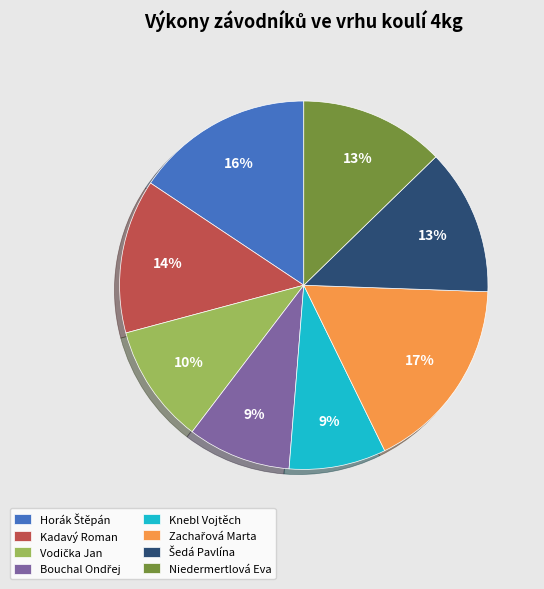

To the nearest percent, what percentage of the pie is Kadavý Roman?

14%